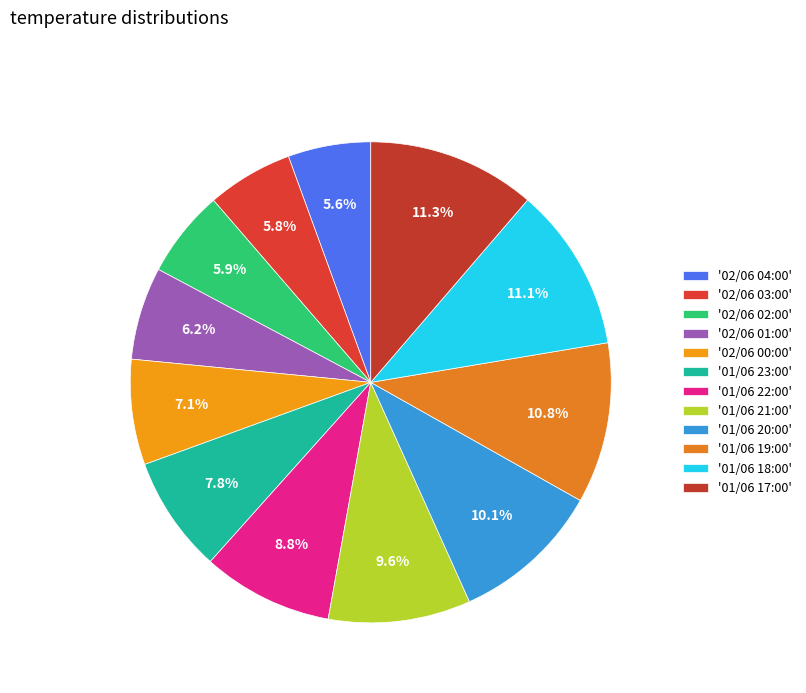

Count the number of slices in the pie.

12